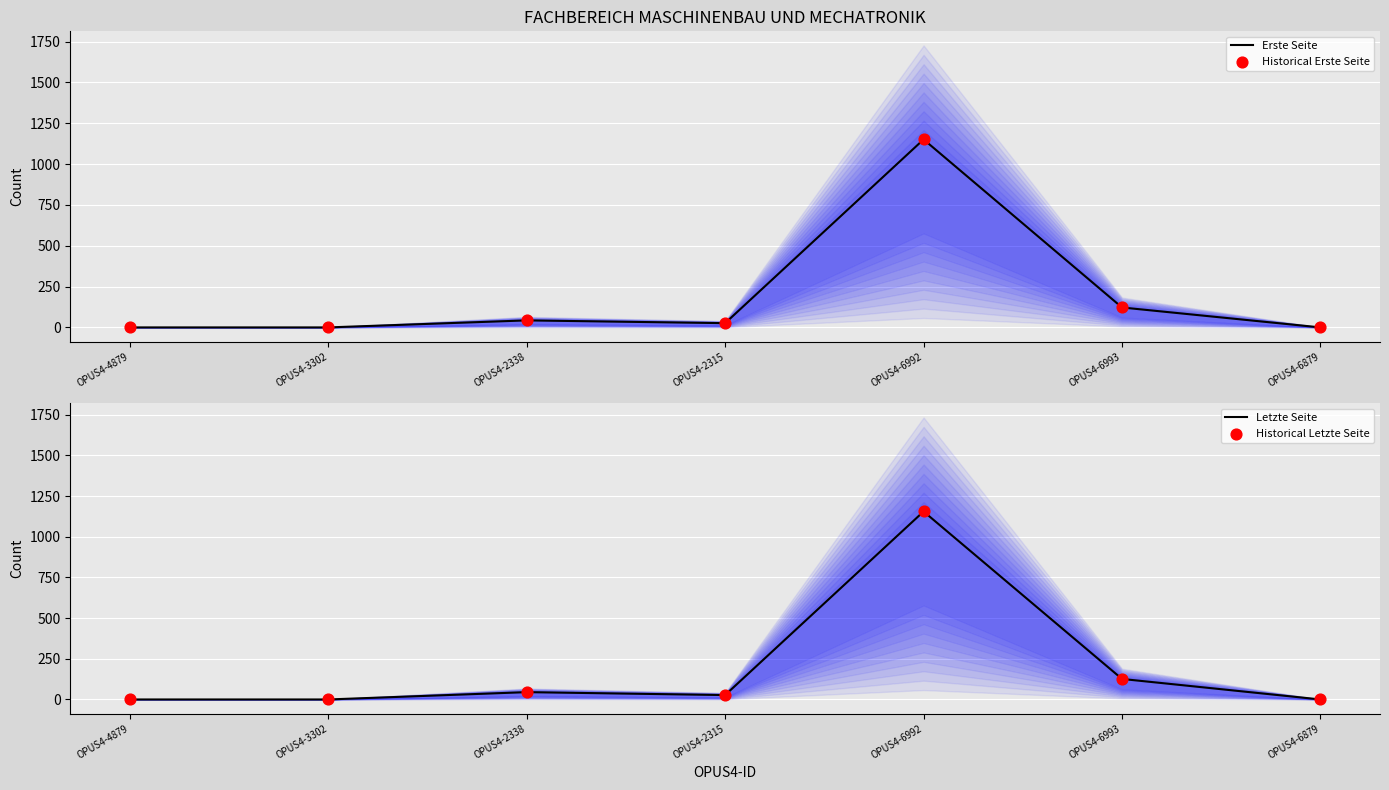

Is the value of Letzte Seite (line) at OPUS4-2338 greater than the value of Historical Letzte Seite at OPUS4-2338?

No